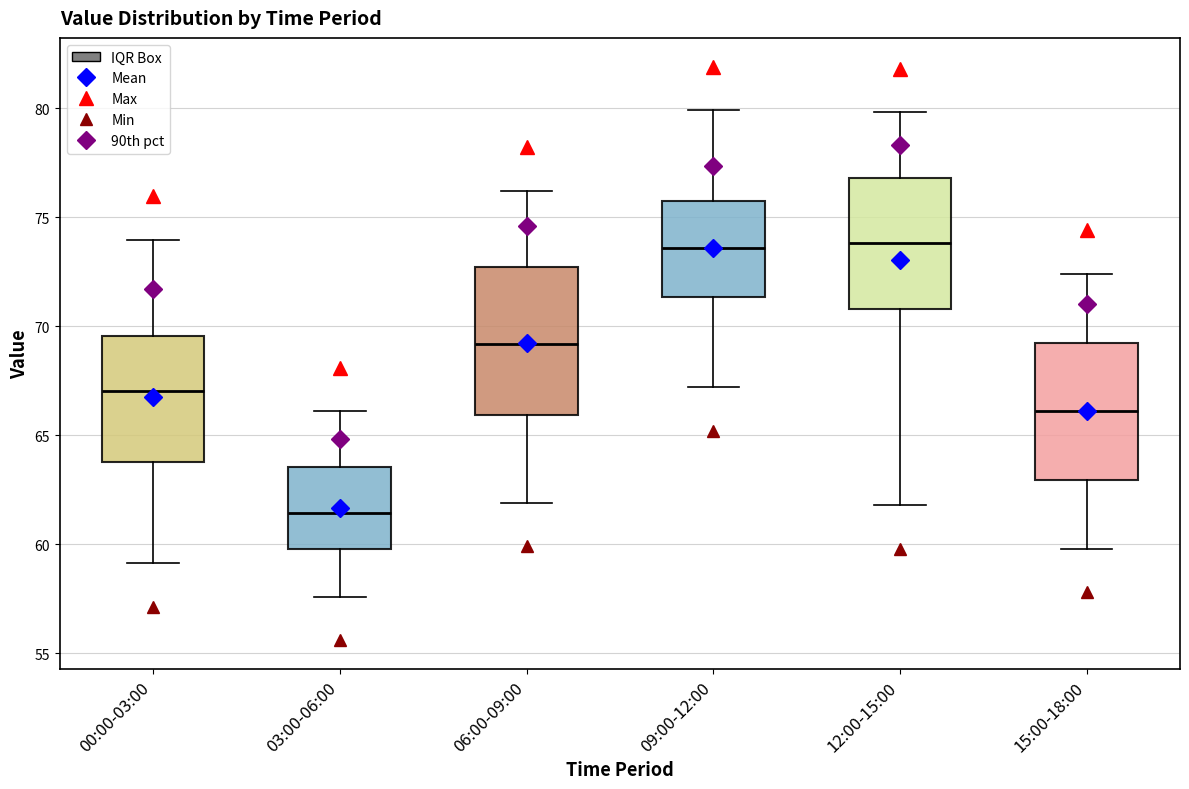

Reading left to right, read every box against the y-axis: the position of its median line, the range the box covers, and the ends of its whiskers. The values are not printed on the chart, so give them approximately, as read against the axis.

00:00-03:00: median 67.0, box 64.0 to 69.5, whiskers 59.0 to 74.0
03:00-06:00: median 61.5, box 60.0 to 63.5, whiskers 57.5 to 66.0
06:00-09:00: median 69.0, box 66.0 to 72.5, whiskers 62.0 to 76.0
09:00-12:00: median 73.5, box 71.5 to 75.5, whiskers 67.0 to 80.0
12:00-15:00: median 74.0, box 71.0 to 77.0, whiskers 62.0 to 80.0
15:00-18:00: median 66.0, box 63.0 to 69.5, whiskers 60.0 to 72.5